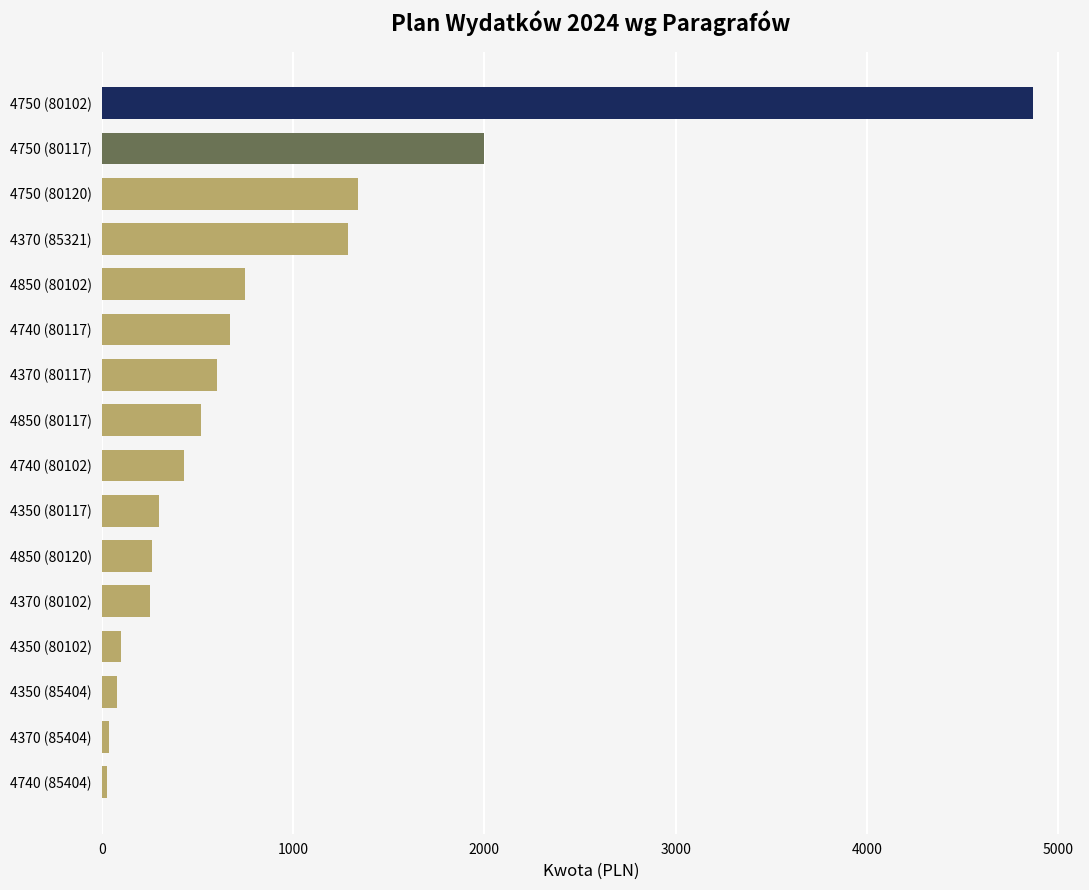

What is the ratio of the value at 4750 (80117) to the value at 4370 (85321)?

1.6